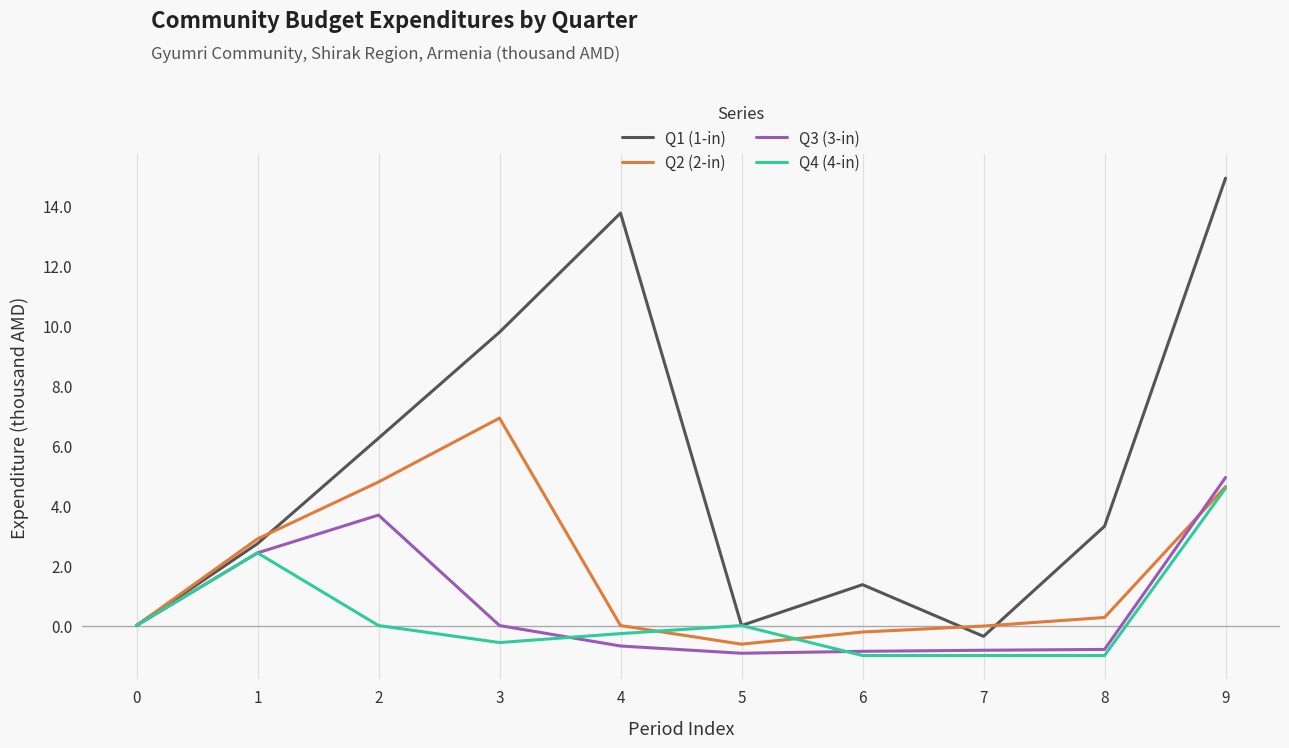

Is the value of Q3 (3-in) at 1 greater than the value of Q2 (2-in) at 8?

Yes